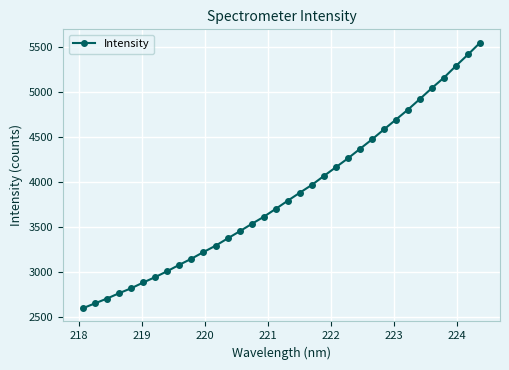

What is the maximum value shown in the chart?

5553.4